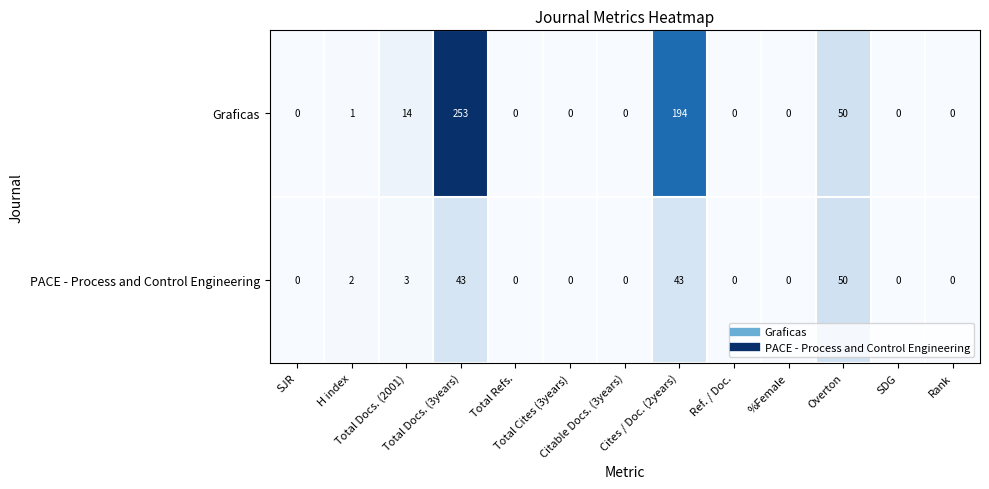

List the series in order of their peak value, highest first.

Graficas, PACE - Process and Control Engineering